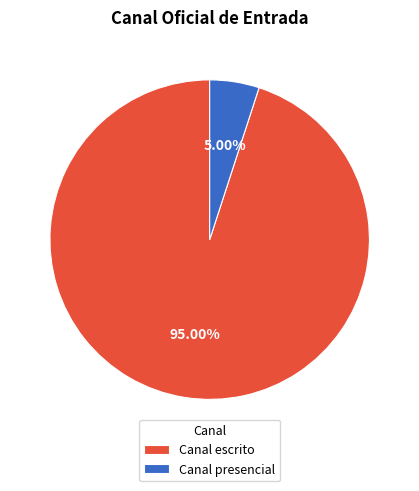

What is the smallest slice in the pie chart?

Canal presencial